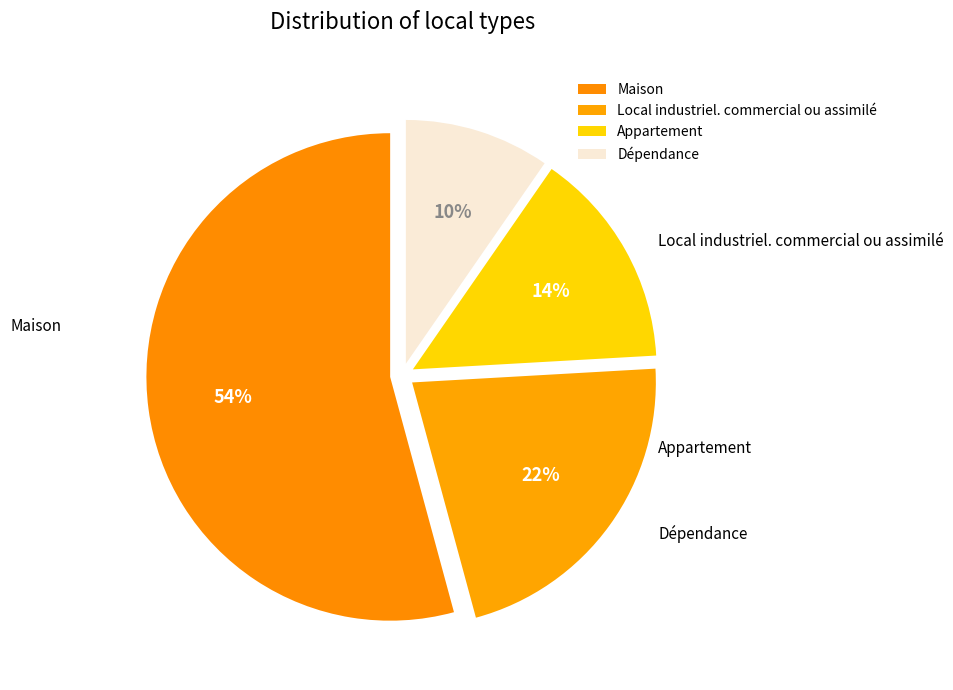

Count the number of slices in the pie.

4